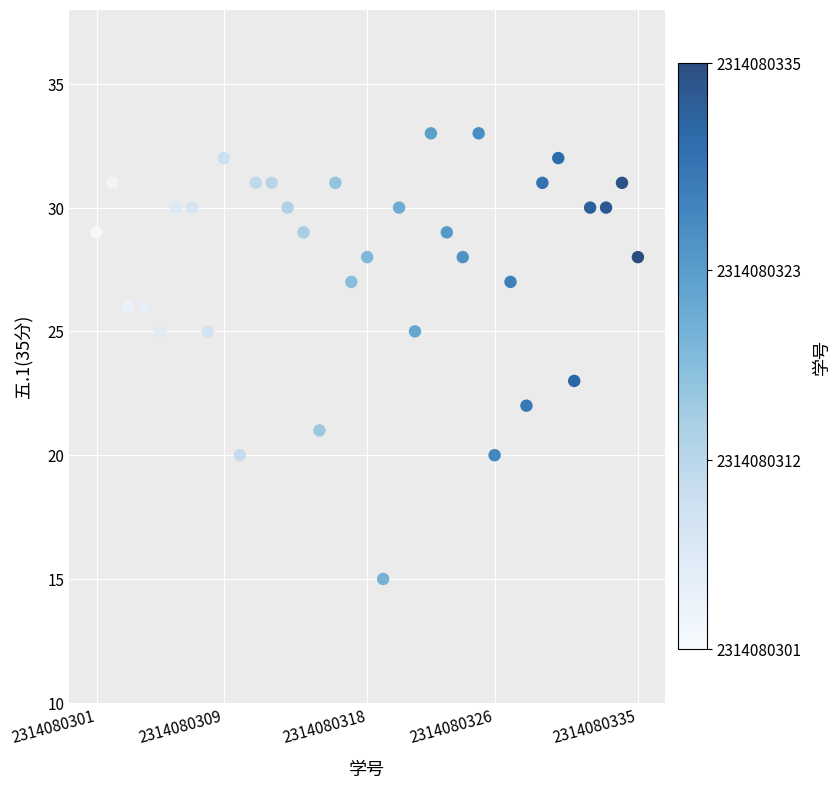

What is the range of X values (max minus min)?

34